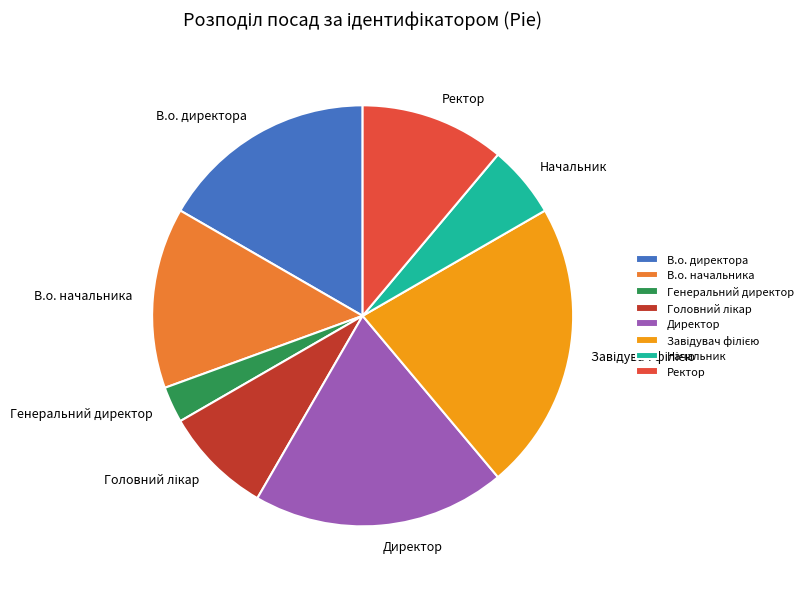

Which category has the smallest portion of the pie?

Генеральний директор